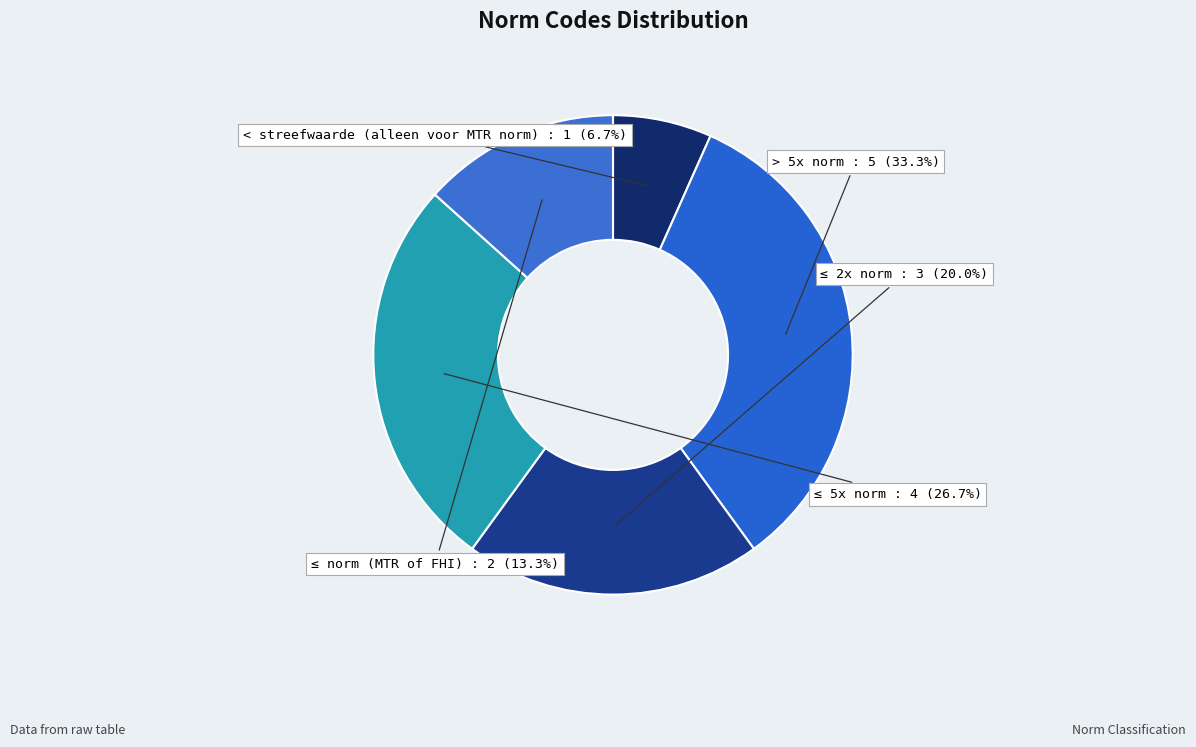

Which category has the smallest portion of the pie?

< streefwaarde (alleen voor MTR norm)